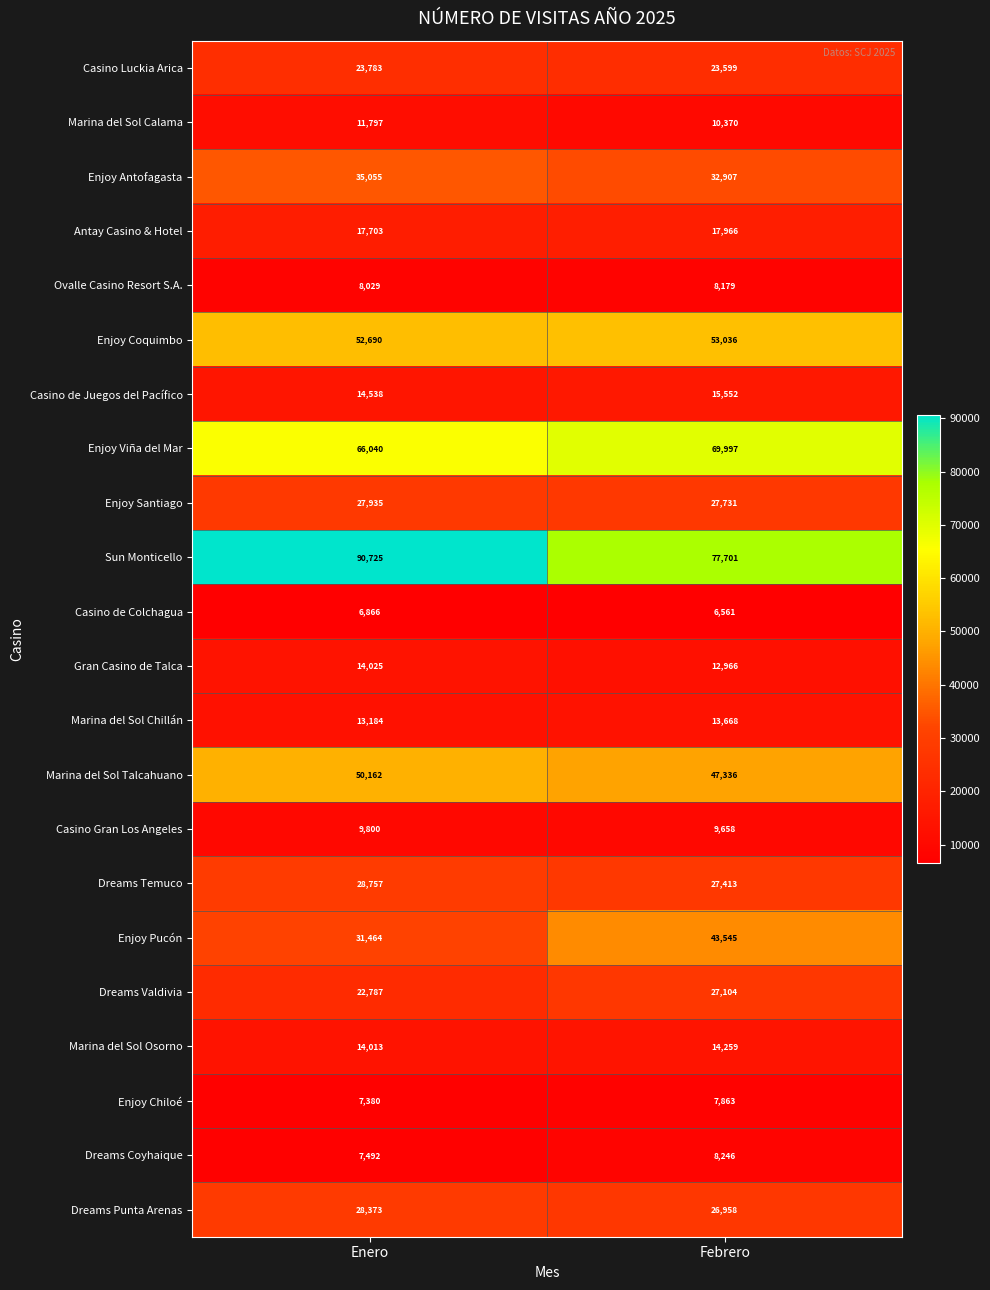

Which series has the largest total across all categories?

Sun Monticello